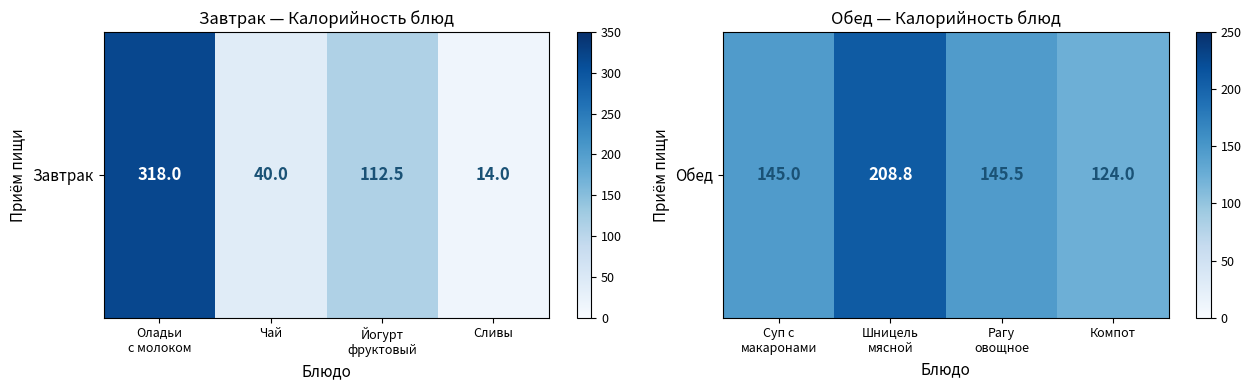

Is it true that the value at Рагу овощное is 207.2?

False